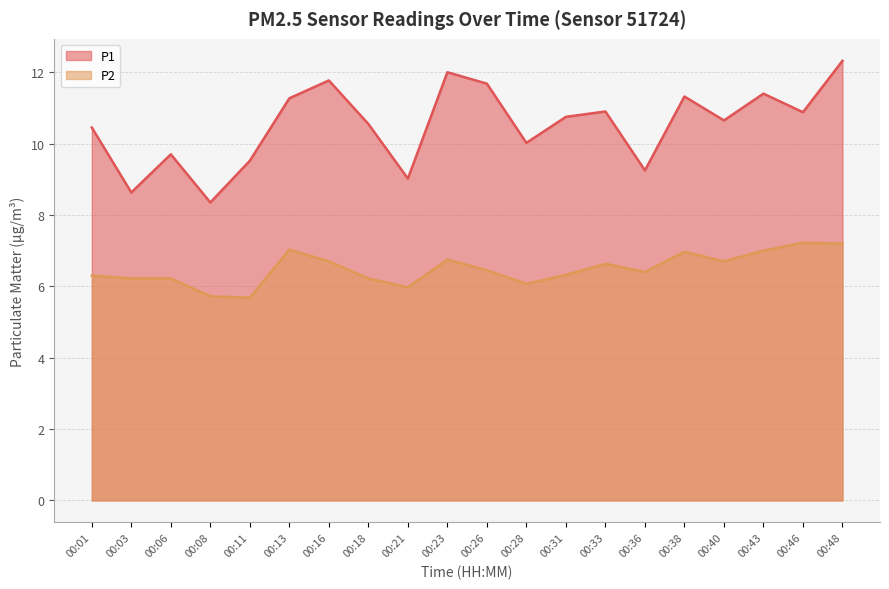

At which label does P2 first exceed 6?

00:01